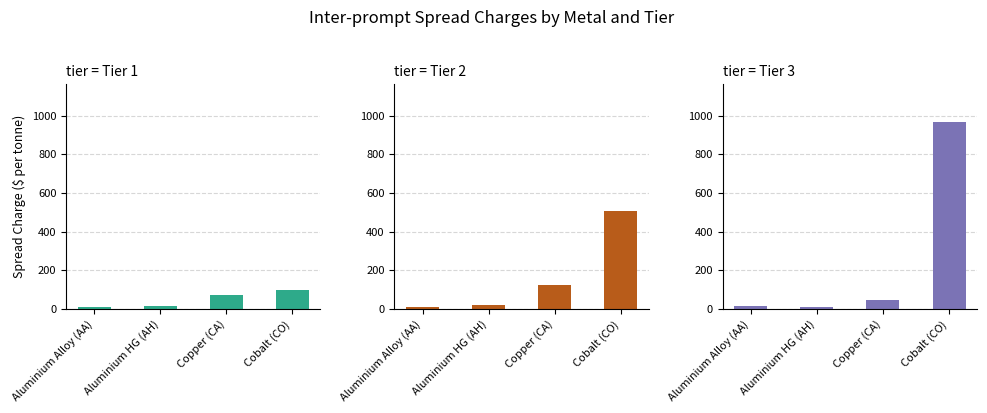

The Tier 1 series shows 4 at Aluminium Alloy (AA). True or false?

False